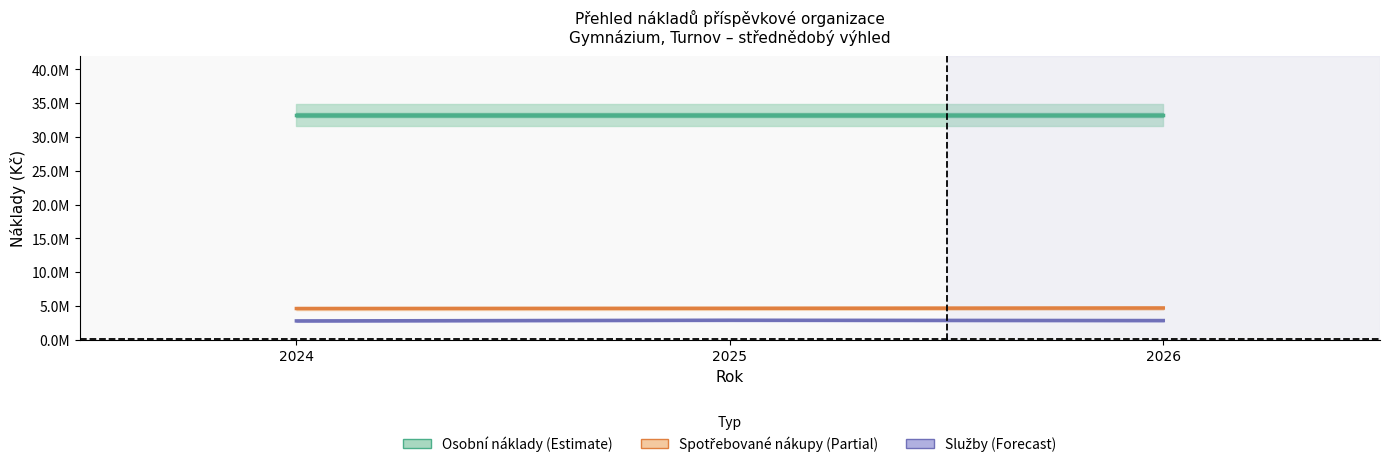

What are all the series names shown in the legend?

Osobní náklady, Spotřebované nákupy, Služby